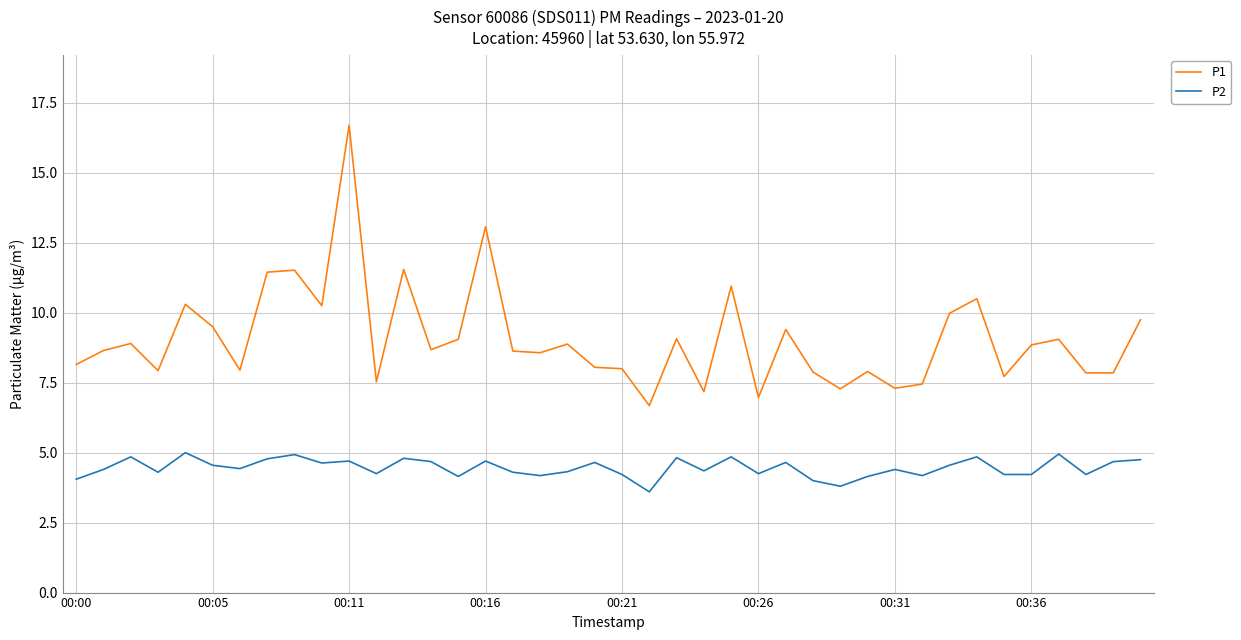

True or false: P2 and P1 intersect in this chart.

False